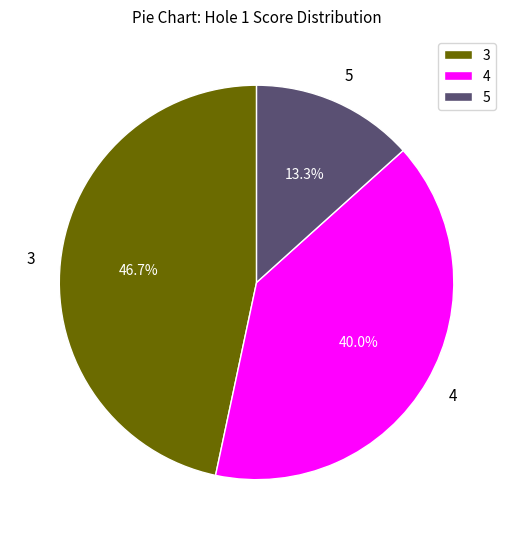

What is the largest slice in the pie chart?

3